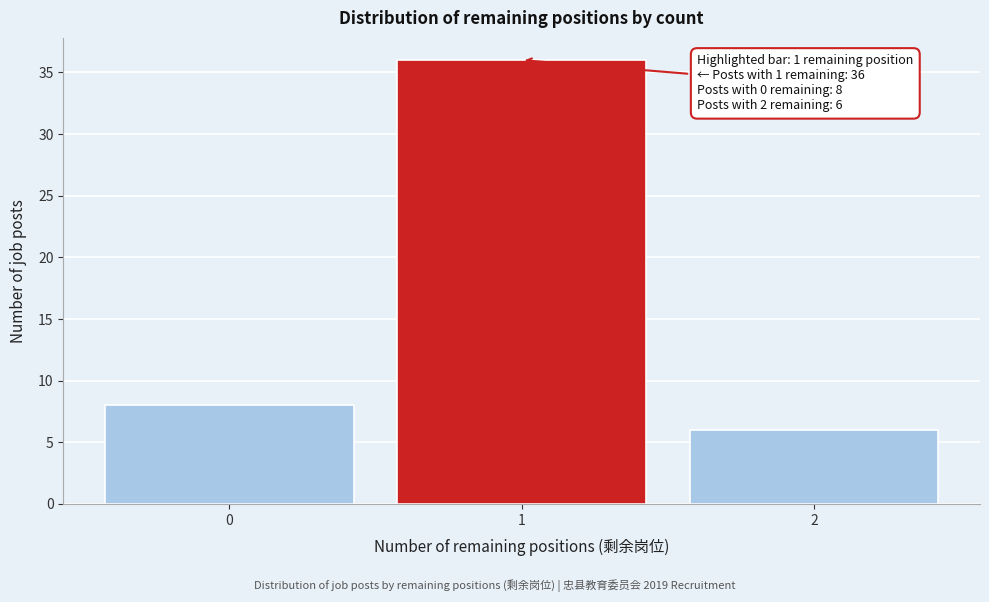

Reading right to left, extract all data points from this chart.

6	36	8